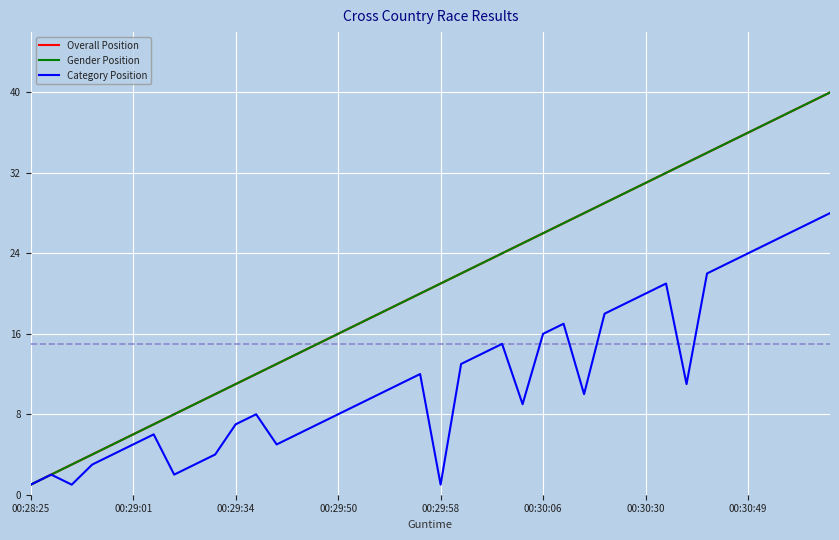

Is this an area chart (filled region under the line)?

No